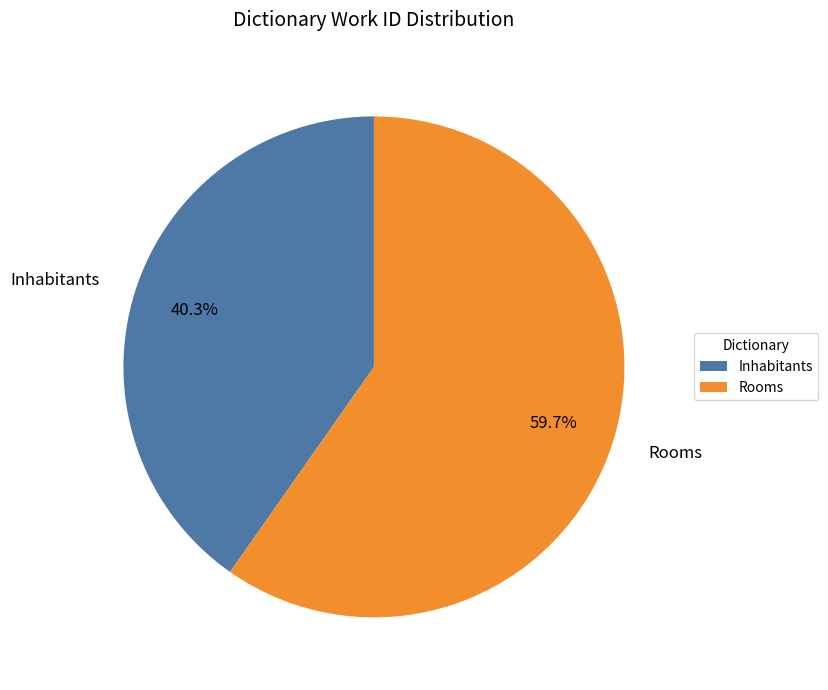

Which slice represents more than half of the pie?

Rooms